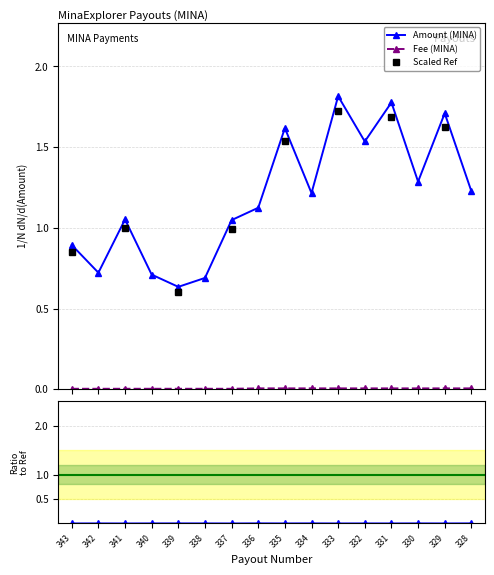

True or false: Fee and Amount cross at least once.

False